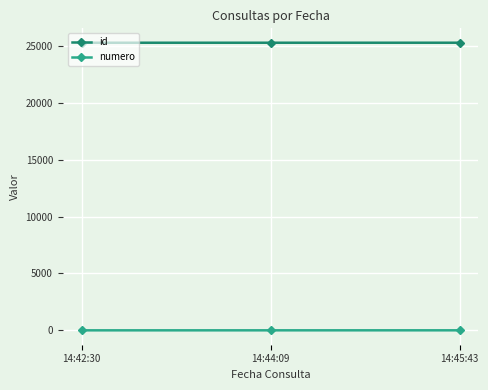

What is the label of the 2nd point from the right?

14:44:09